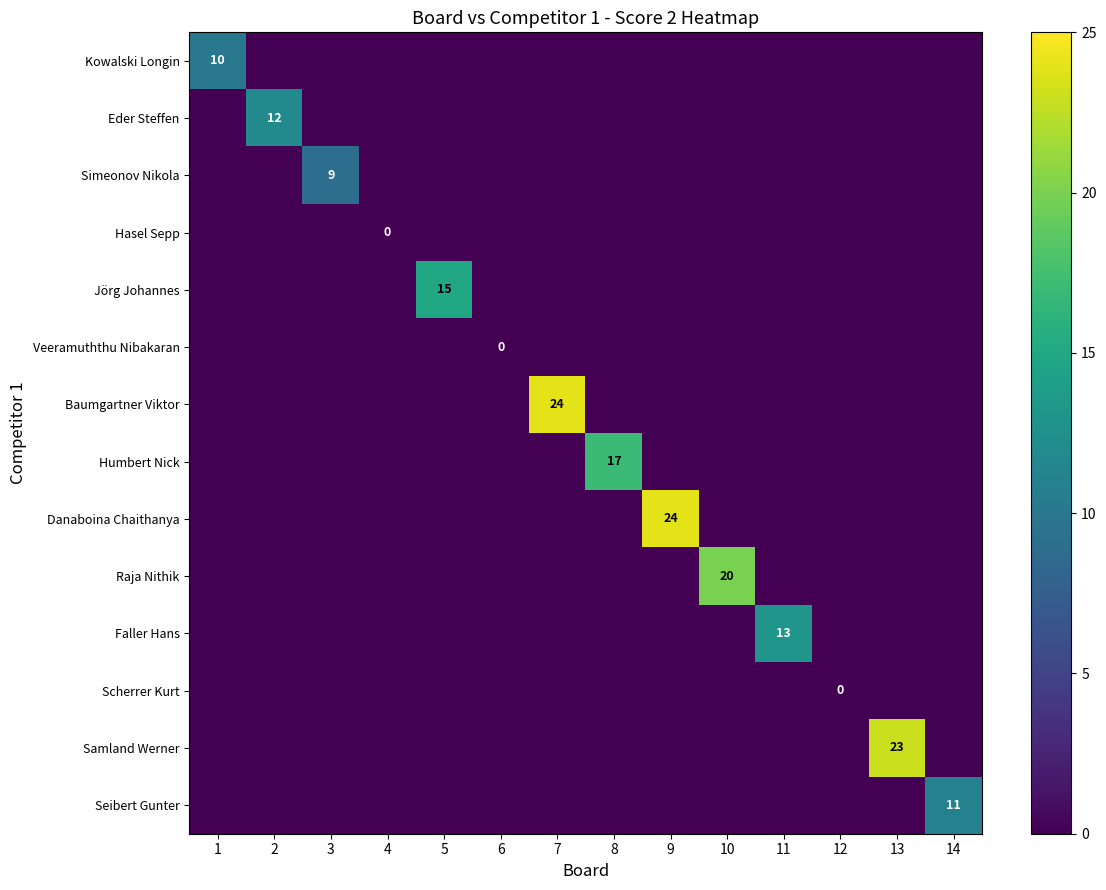

How many values in Seibert Gunter are above zero?

1